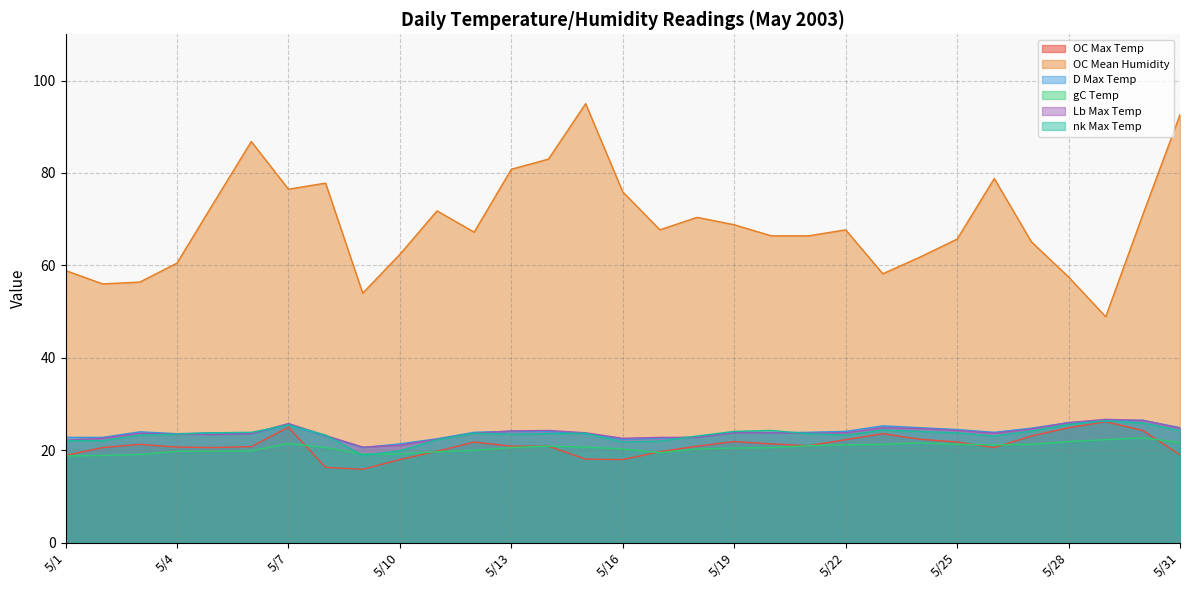

How many values in the nk_max series exceed 23?

24